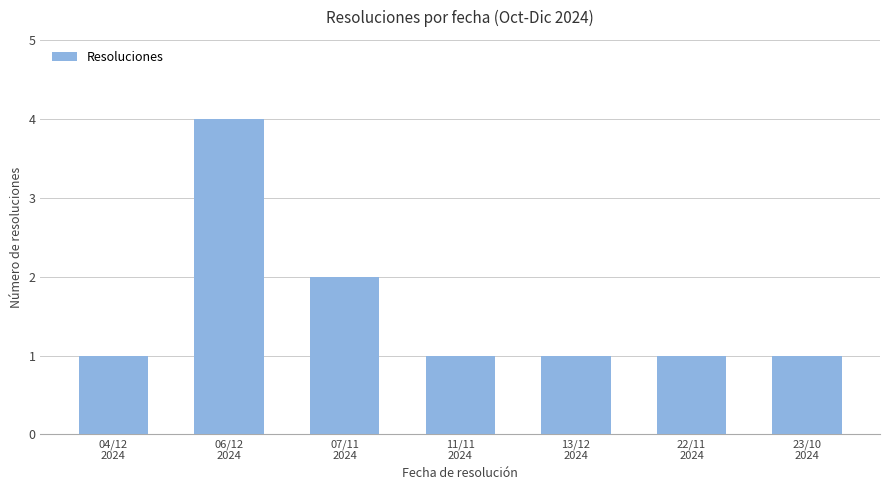

What is the maximum value shown in the chart?

4